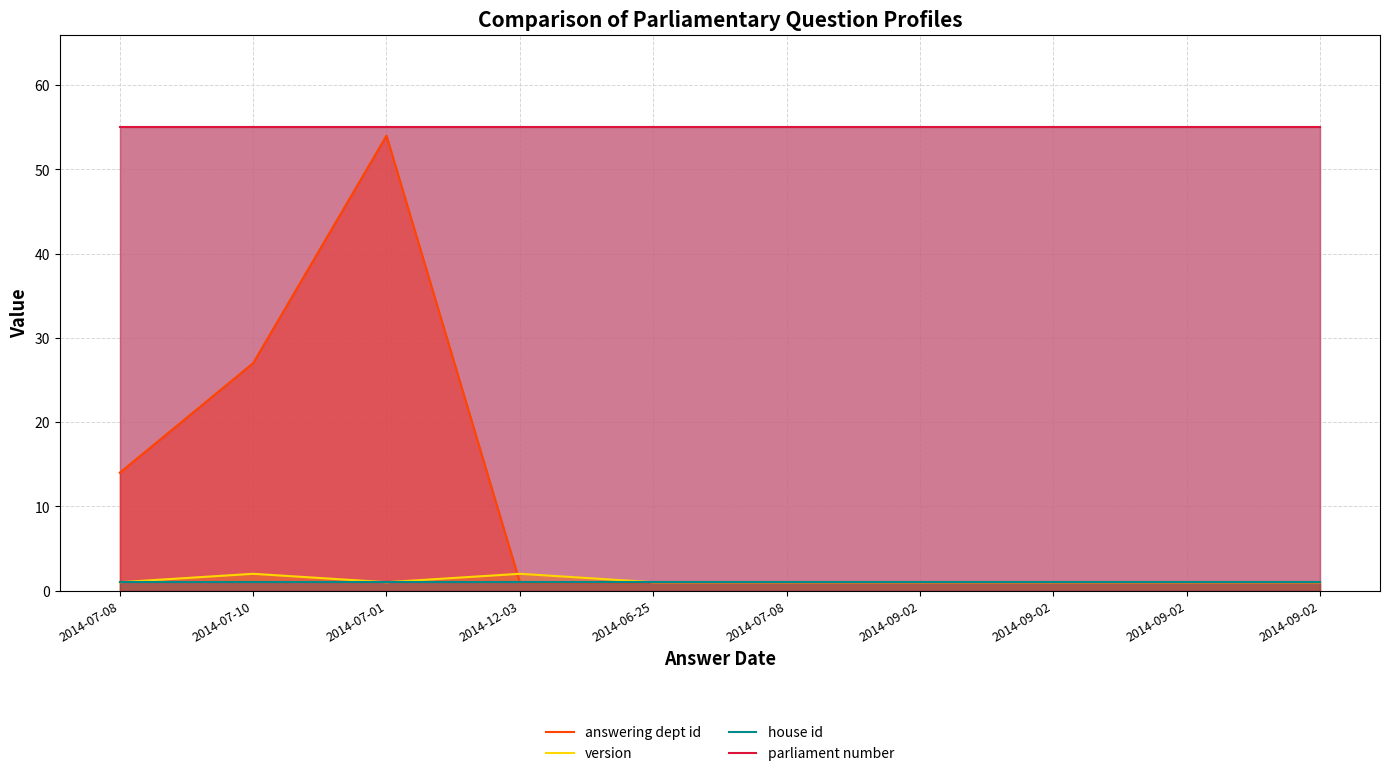

Which category has the highest value in the answering dept id series?

2014-07-01